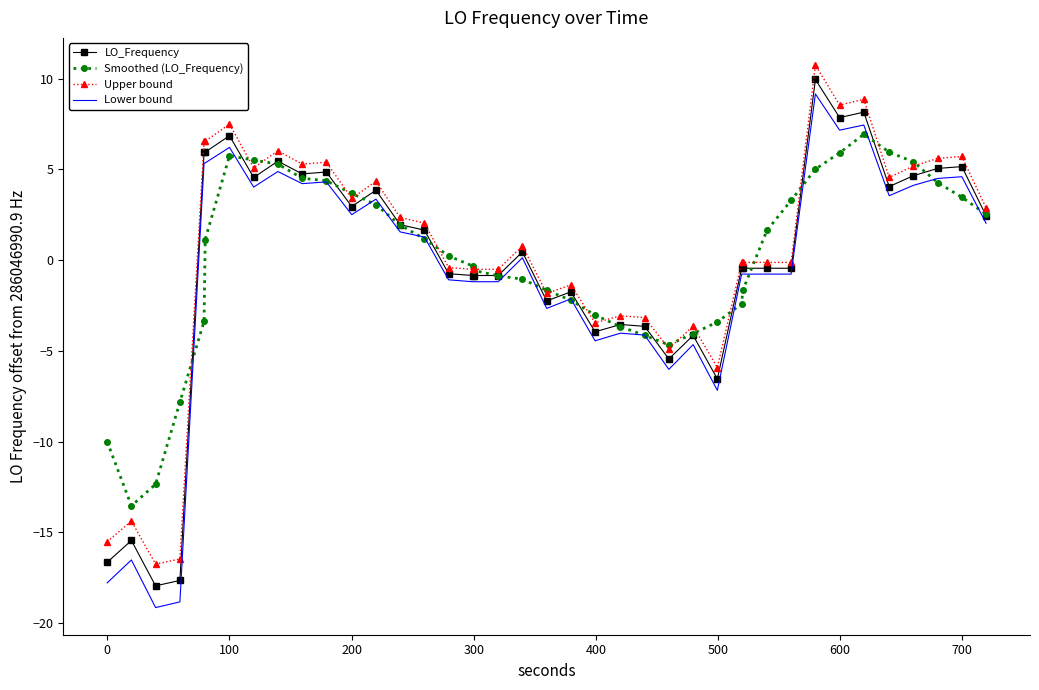

What is the maximum value for LO_Frequency?

9.9